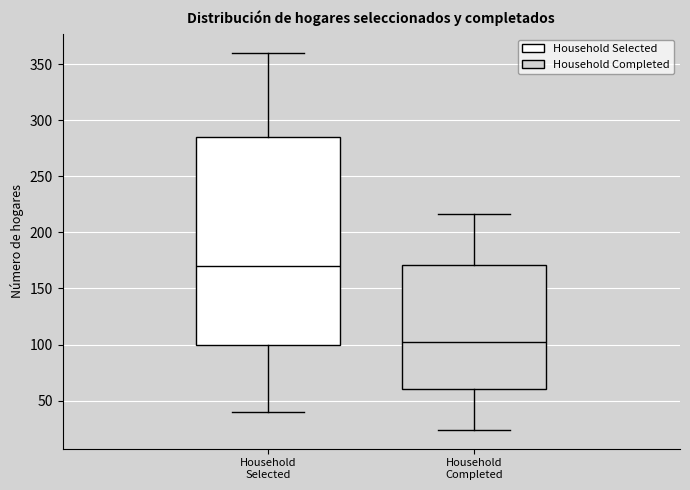

Reading left to right, read every box against the y-axis: the position of its median line, the range the box covers, and the ends of its whiskers. The values are not printed on the chart, so give them approximately, as read against the axis.

Household Selected: median 170, box 100 to 285, whiskers 40 to 360
Household Completed: median 100, box 60 to 170, whiskers 25 to 215